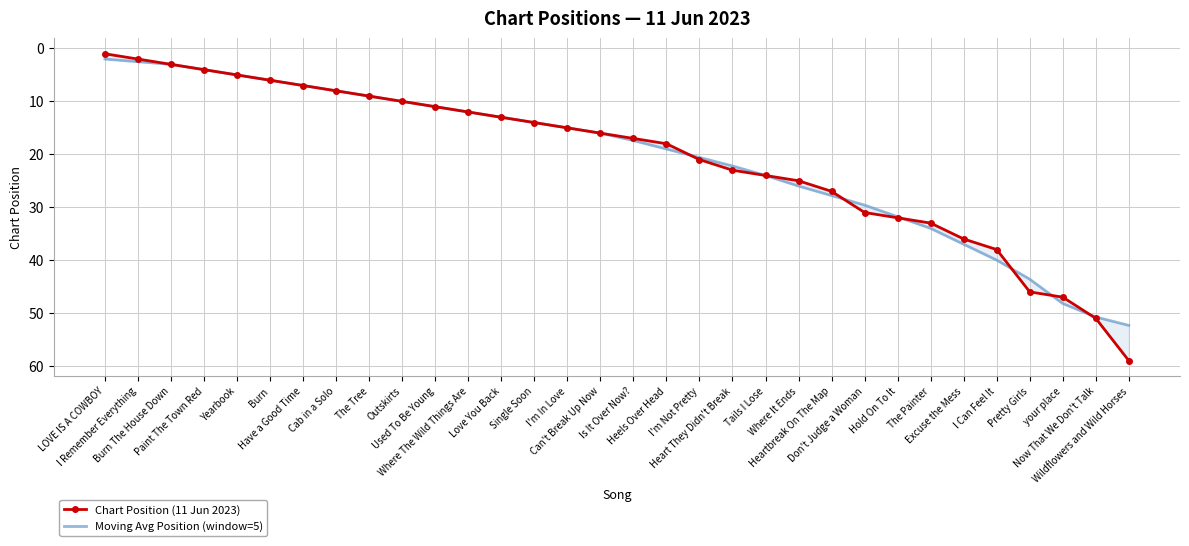

The value of Moving Avg Position (window=5) at Single Soon is 14.0. True or false?

True